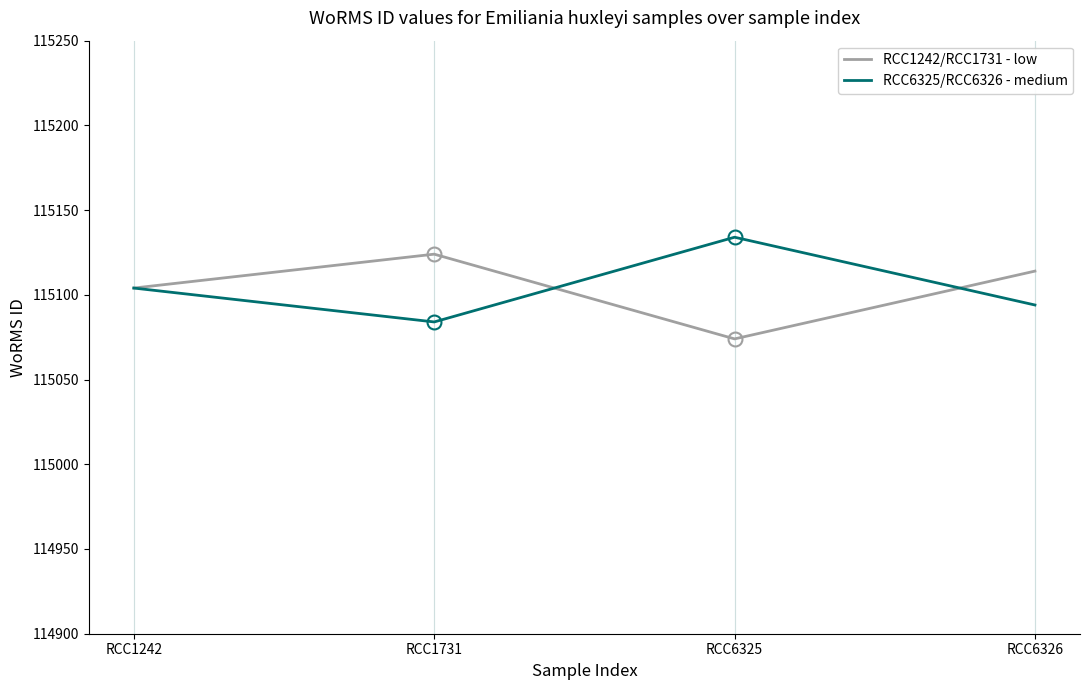

Count the number of data series in this chart.

2